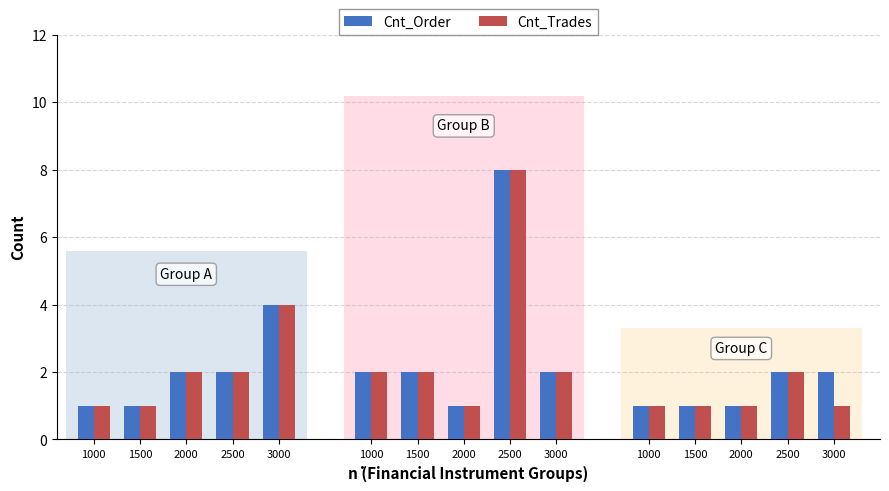

Rank the series at 3000 from lowest to highest value.

Cnt_Order, Cnt_Trades